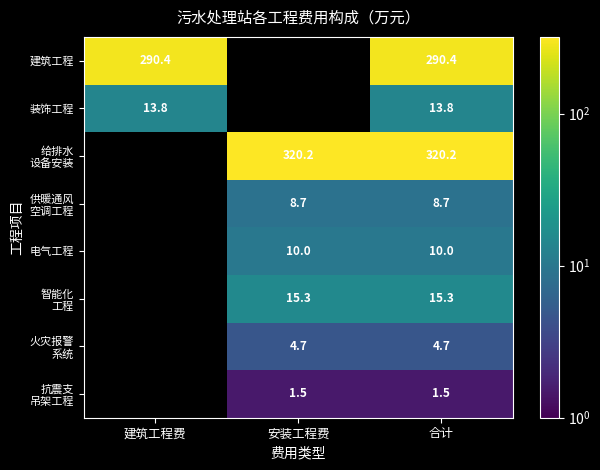

How many values in 给排水 设备安装 are above zero?

2